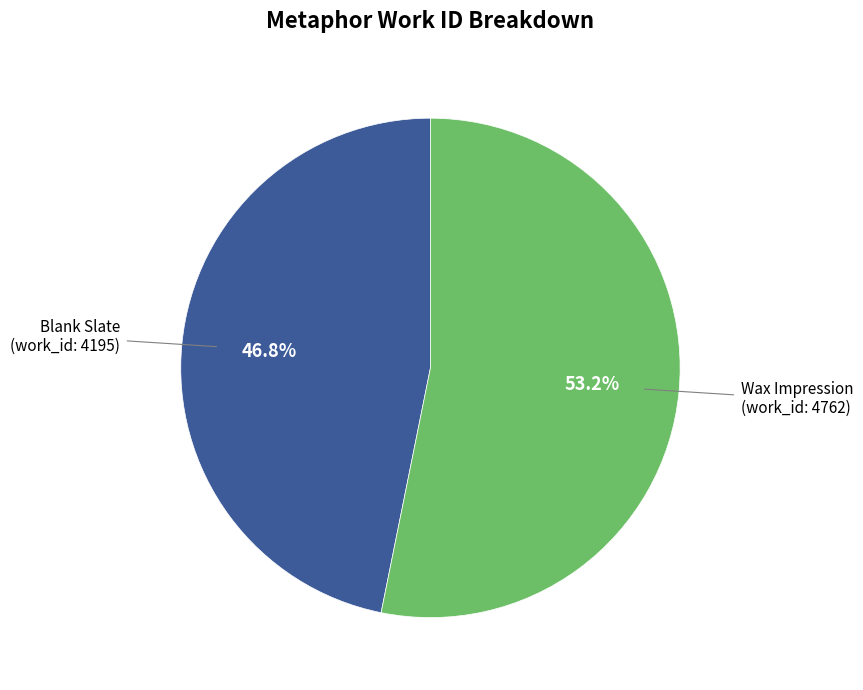

Is there any slice that represents more than half of the pie?

Yes